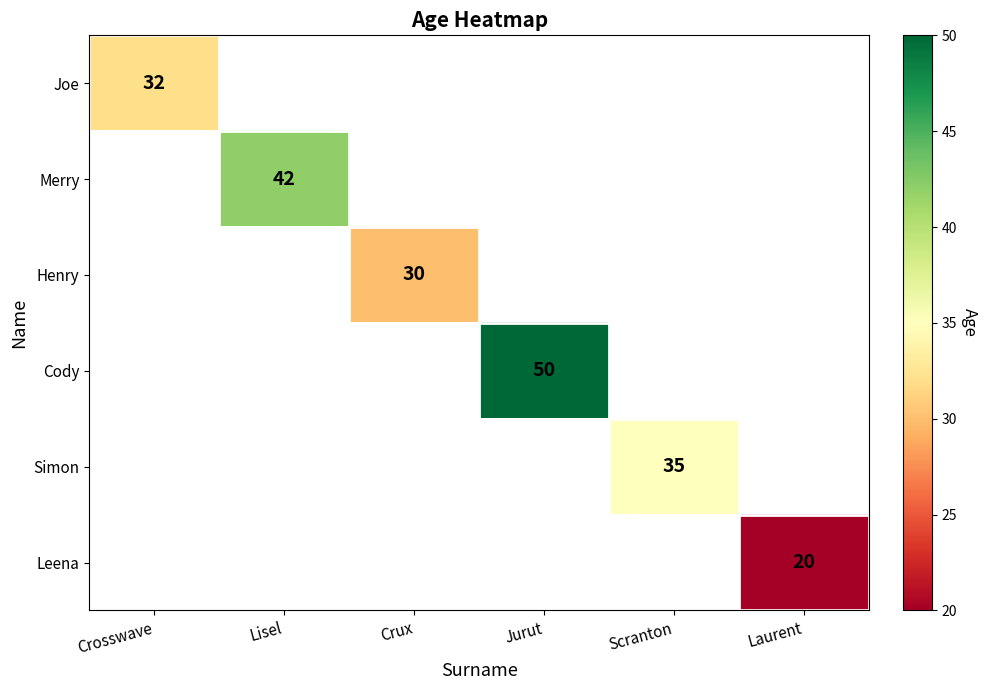

True or false: Henry has a value of 44 at Crux.

False